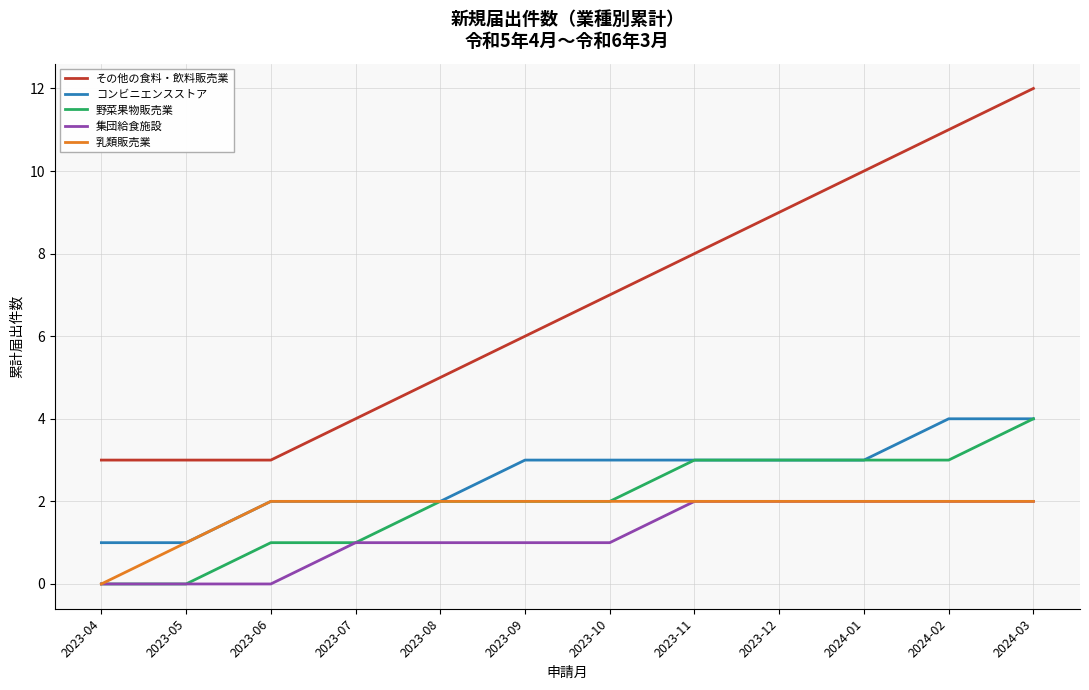

At which category is the sum across all series the highest?

2024-03